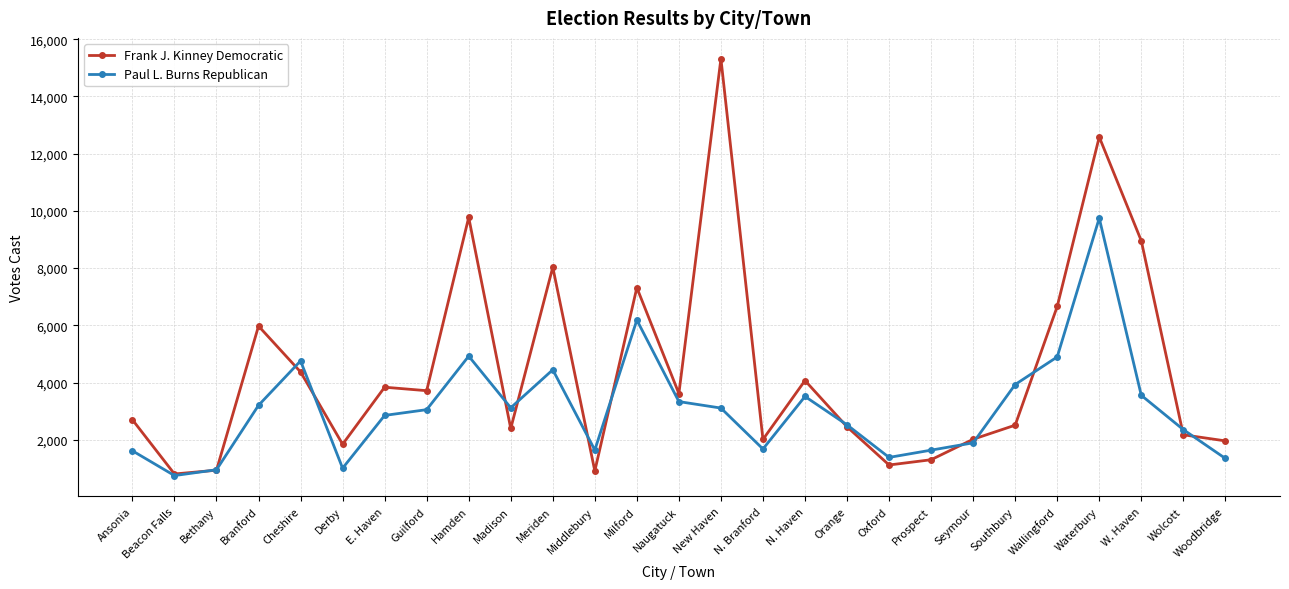

Which category has the lowest value in the Paul L. Burns Republican series?

Beacon Falls